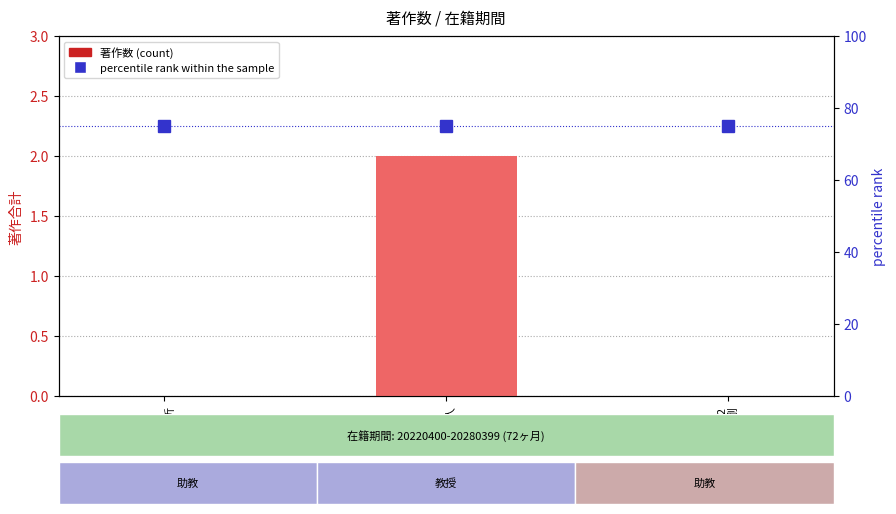

Rank the series at 323772
守田 剛 from lowest to highest value.

著作2022, 著作2023, 著作2024, 著作2025, percentile rank within the sample